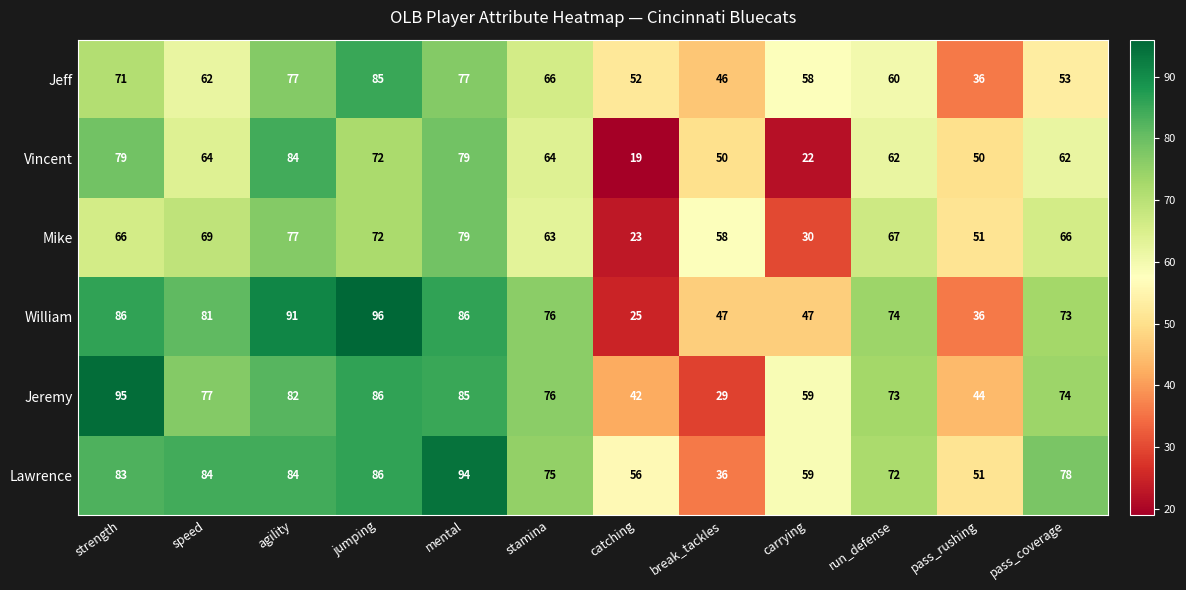

What is the total value across all series at strength?

480